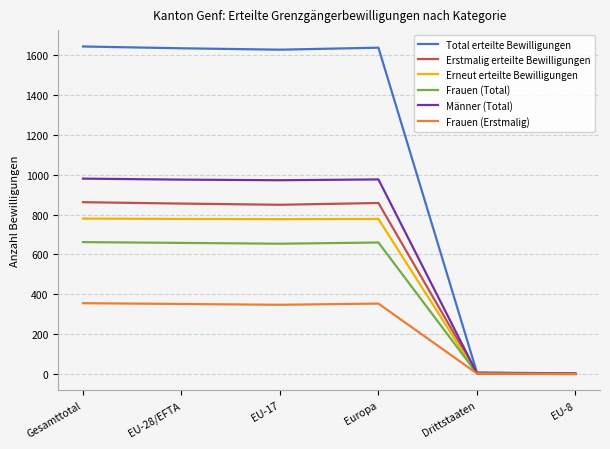

Which series has the largest total across all categories?

Total erteilte Bewilligungen